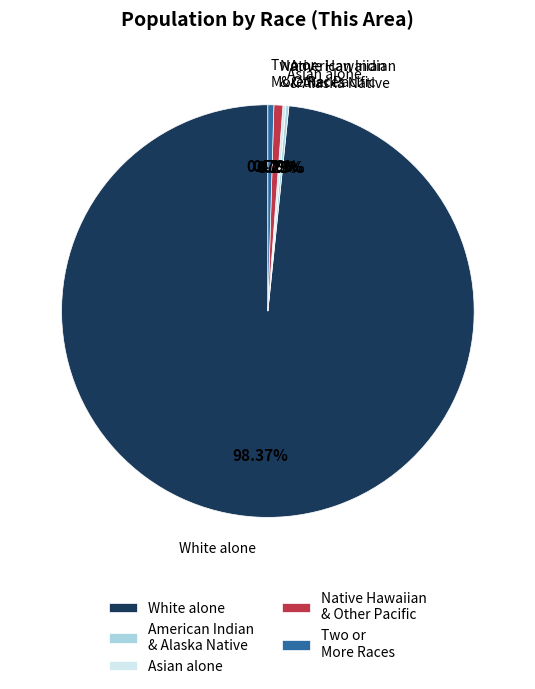

Which slice represents more than half of the pie?

White alone